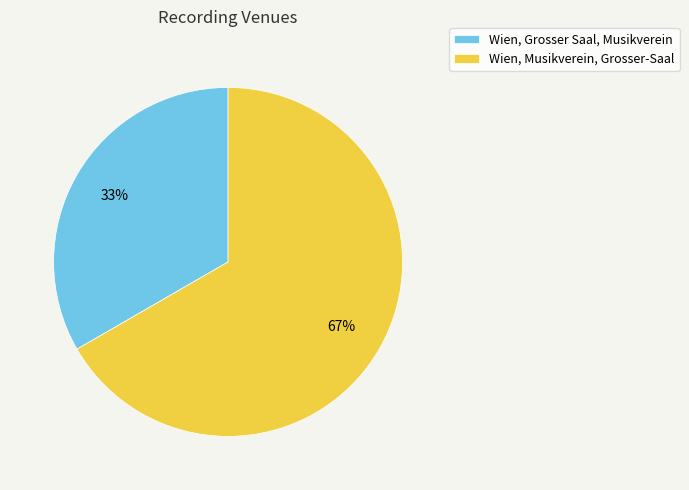

How many segments does this pie chart have?

2